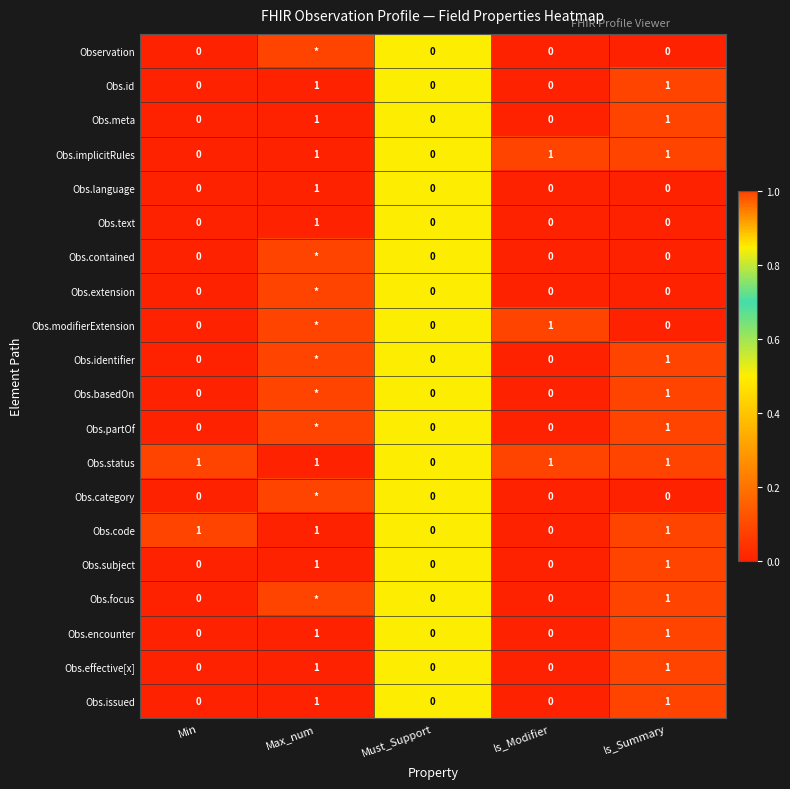

True or false: Obs.text has a value of 0 at Must_Support.

True